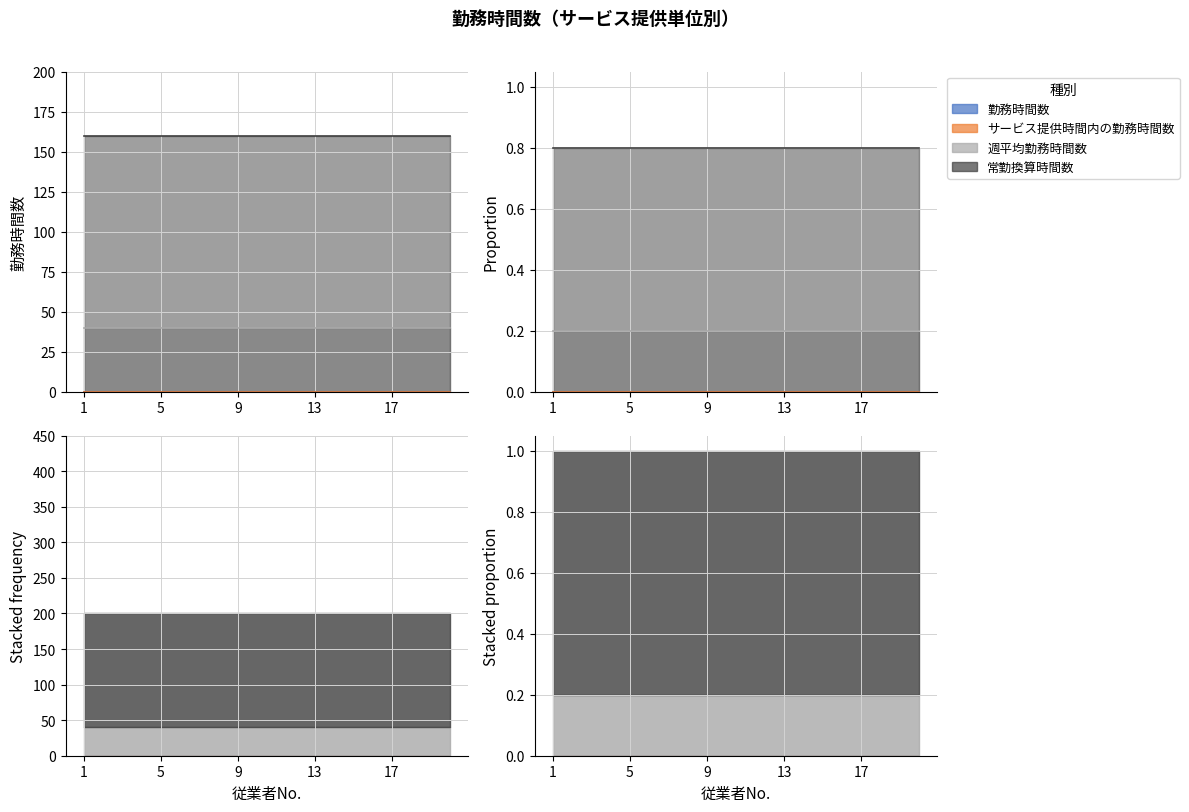

How many categories are shown in the chart?

20